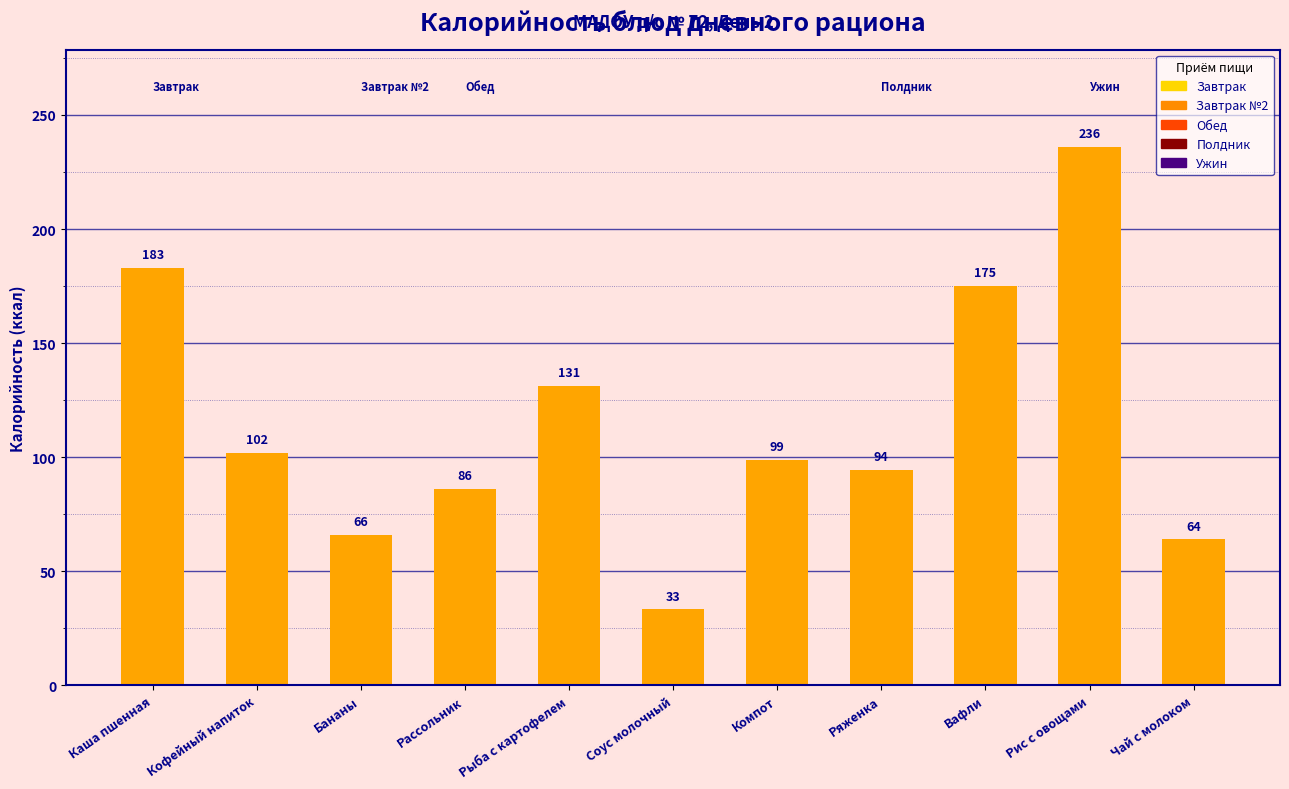

At which category does the chart reach its peak across all series?

Рис с овощами